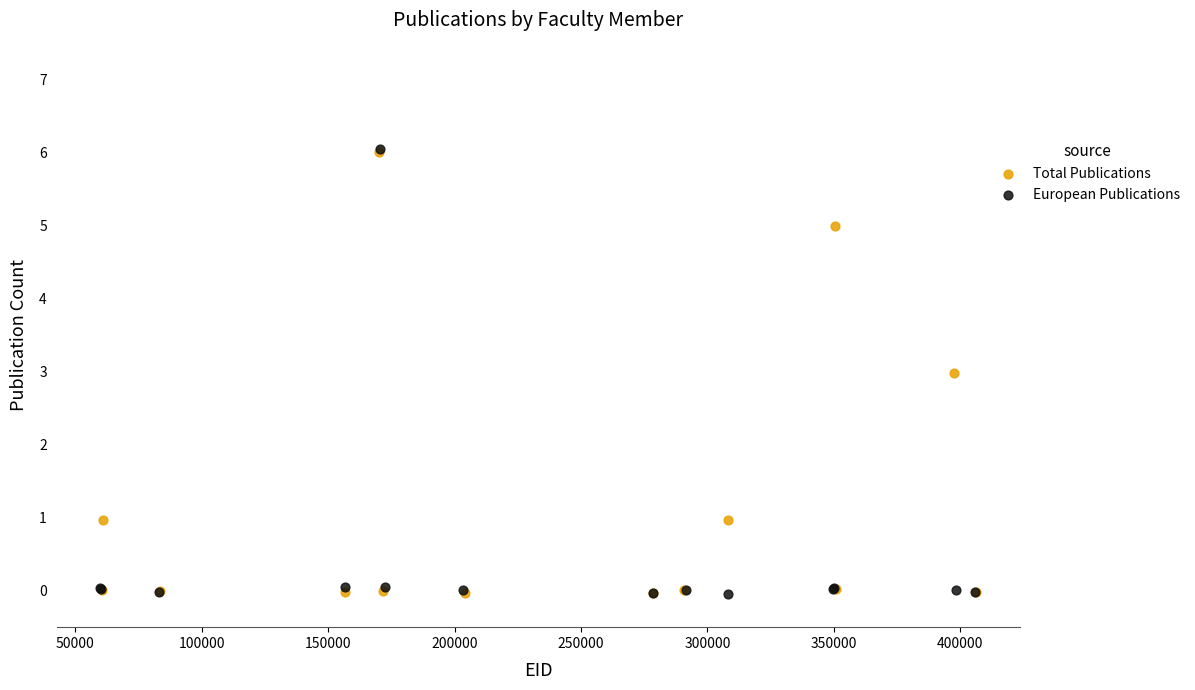

Which series has the widest spread of Y values?

European Publications